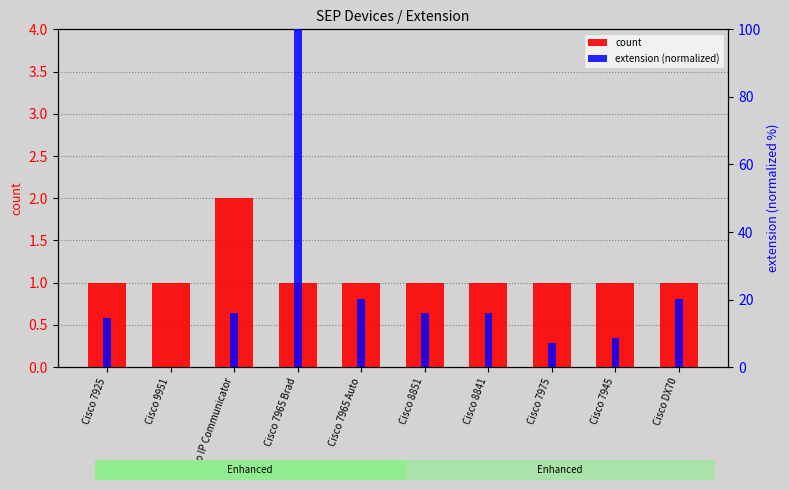

How many bars are there in total?

20